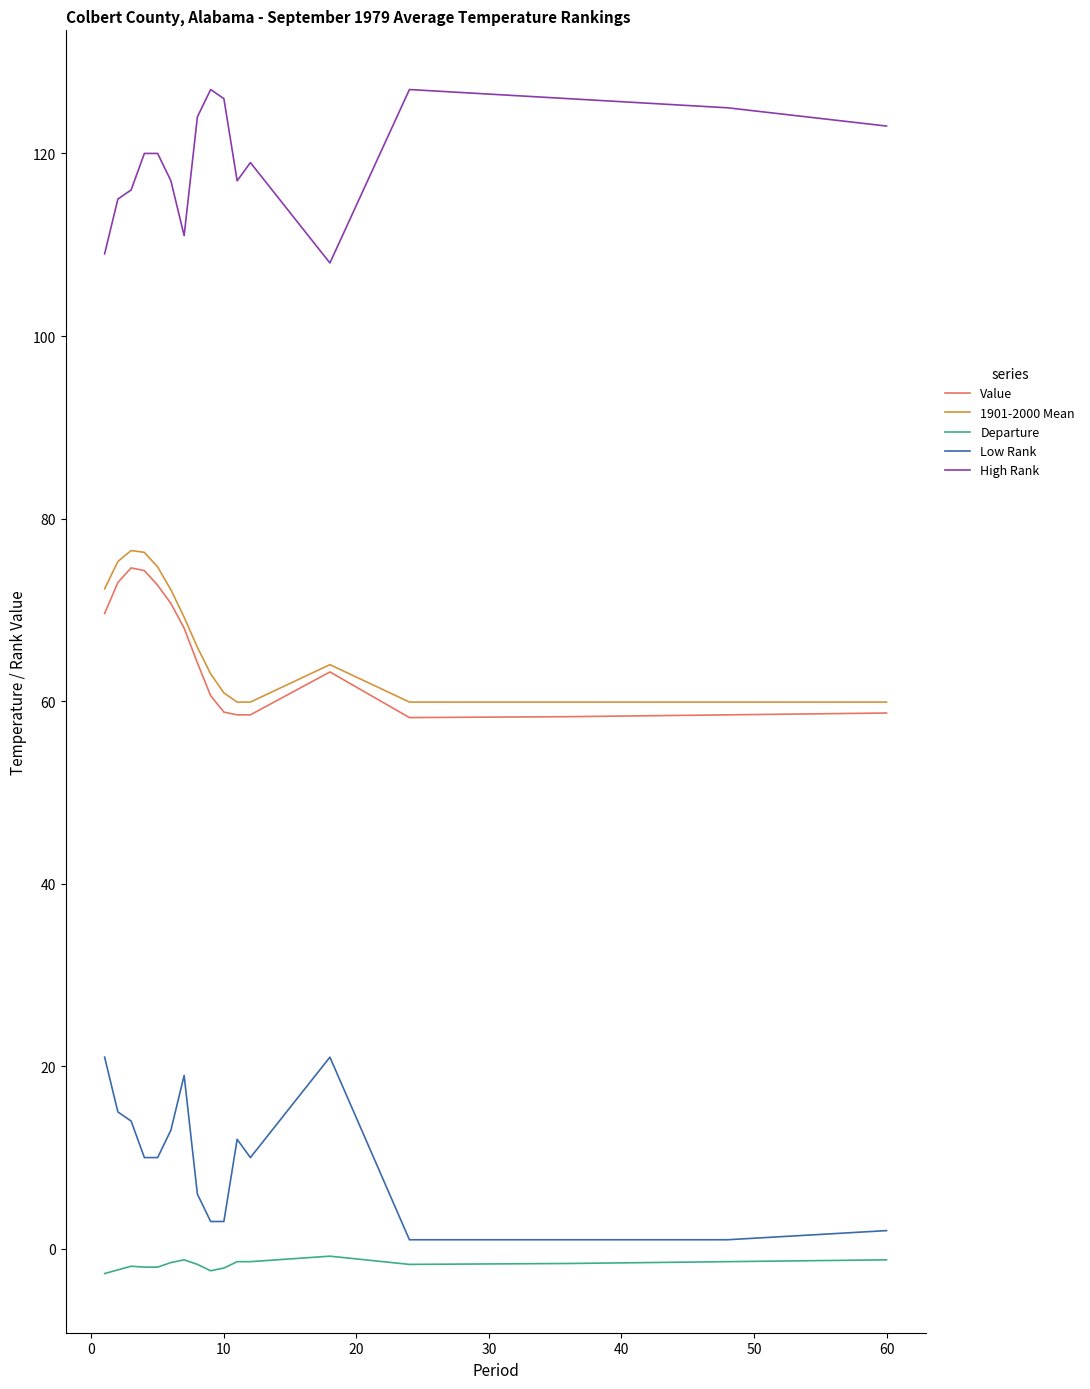

True or false: Low Rank and Value cross at least once.

False